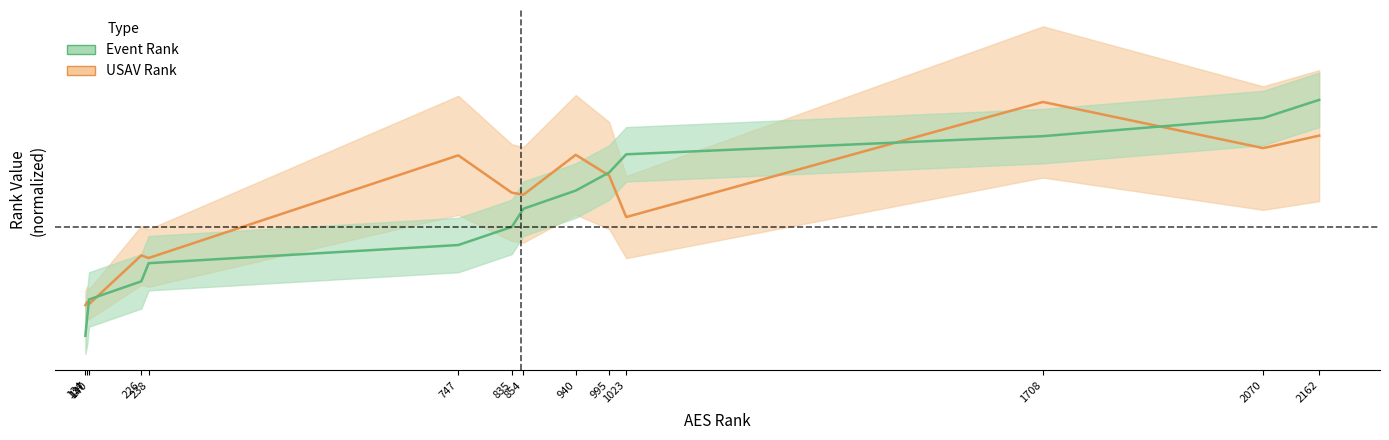

Which series ends up on top after the final intersection of Event Rank and USAV Rank?

Event Rank